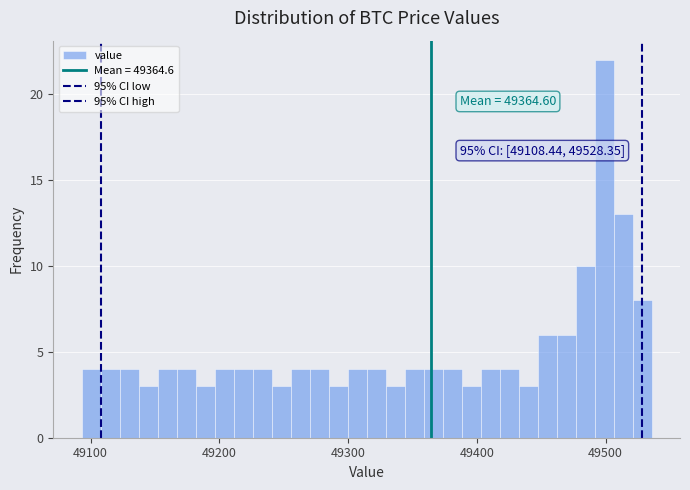

Around what value on the x-axis is the tallest bar? Give the approximate position of its centre, as read against the axis.

49500